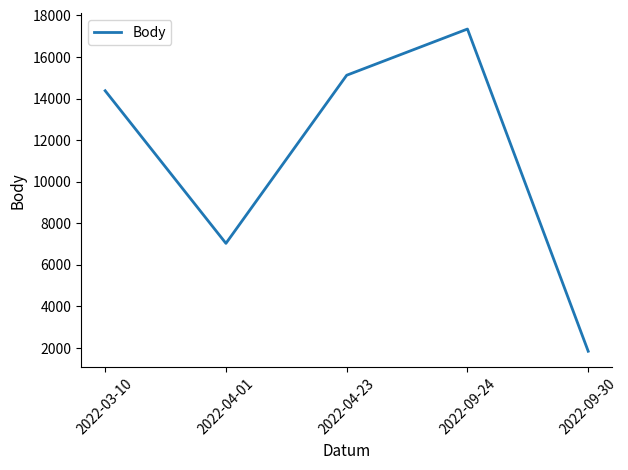

How many values are below 14375?

2